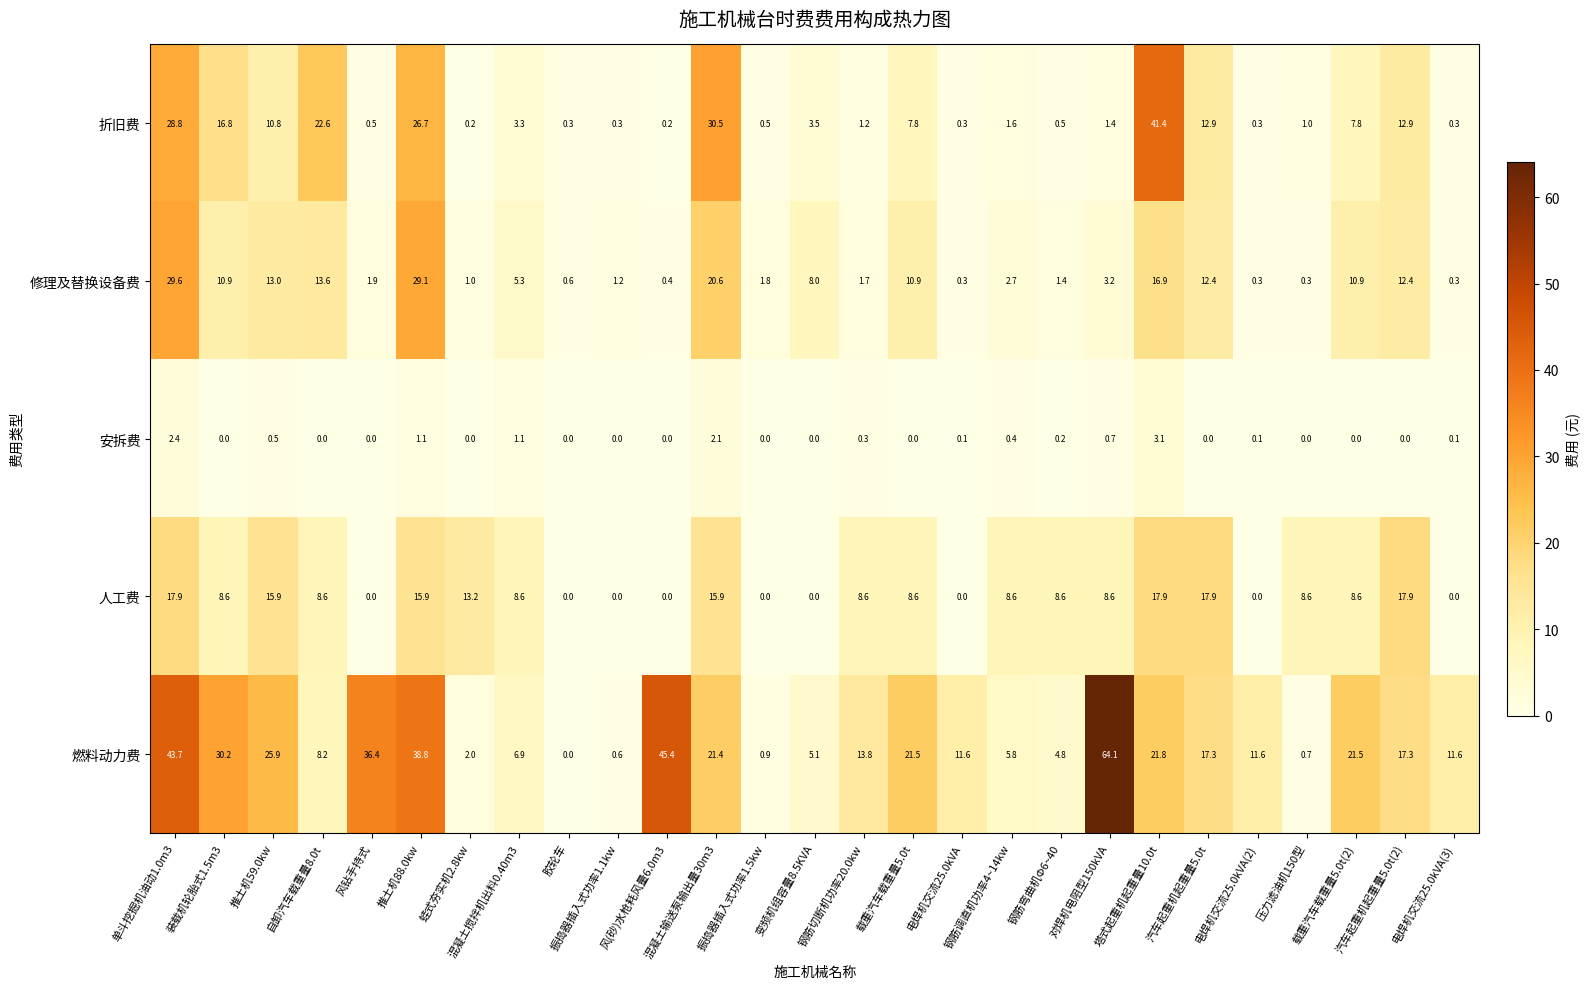

What is the greatest value displayed?

64.1